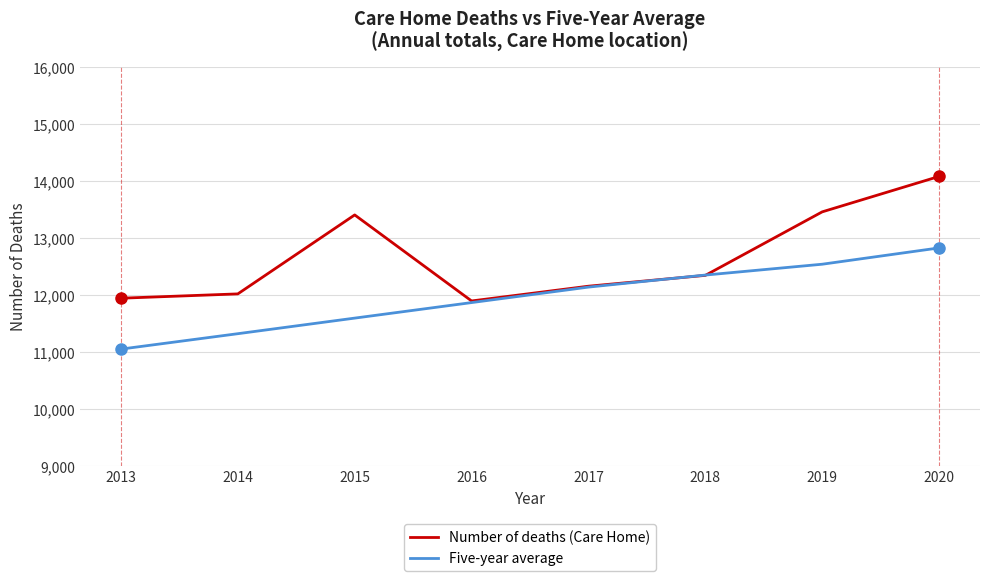

What is the average value of the Number of deaths (Care Home) series?

12657.5